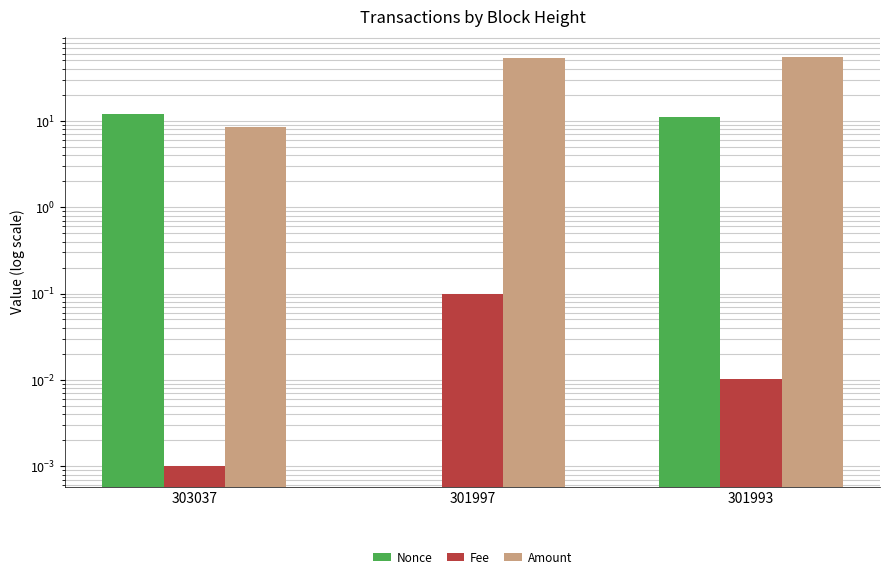

Which series has the largest total across all categories?

Amount